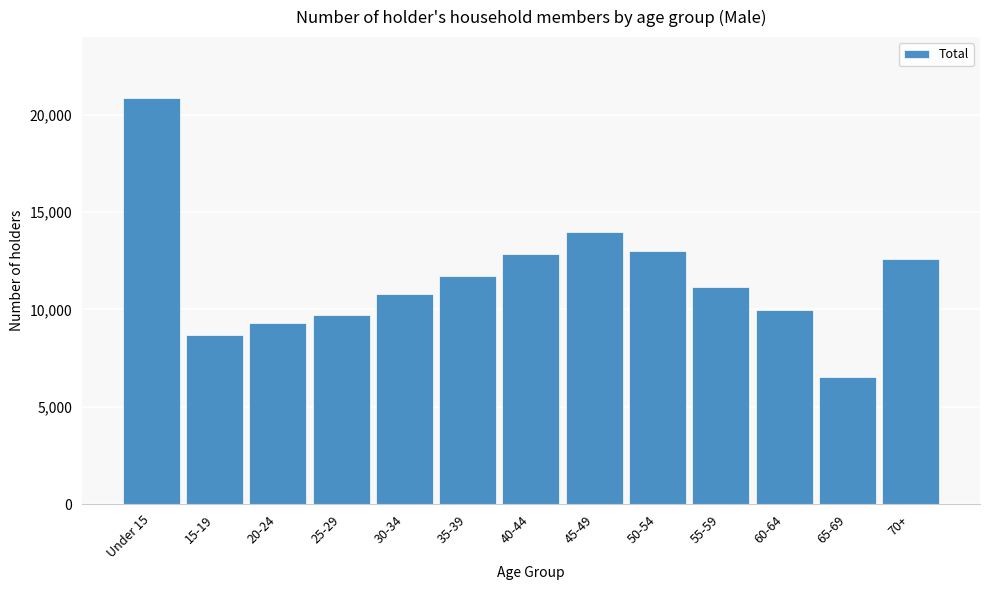

Is it true that the value at 50-54 is 4791.6?

False